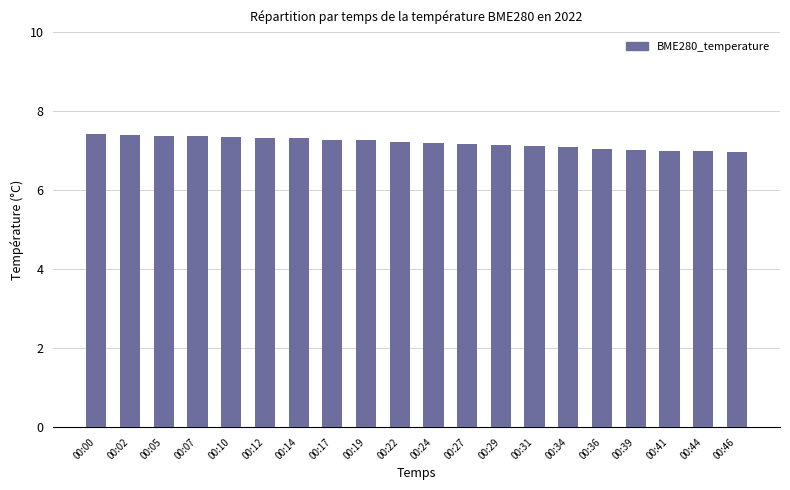

What is the minimum value shown in the chart?

7.0